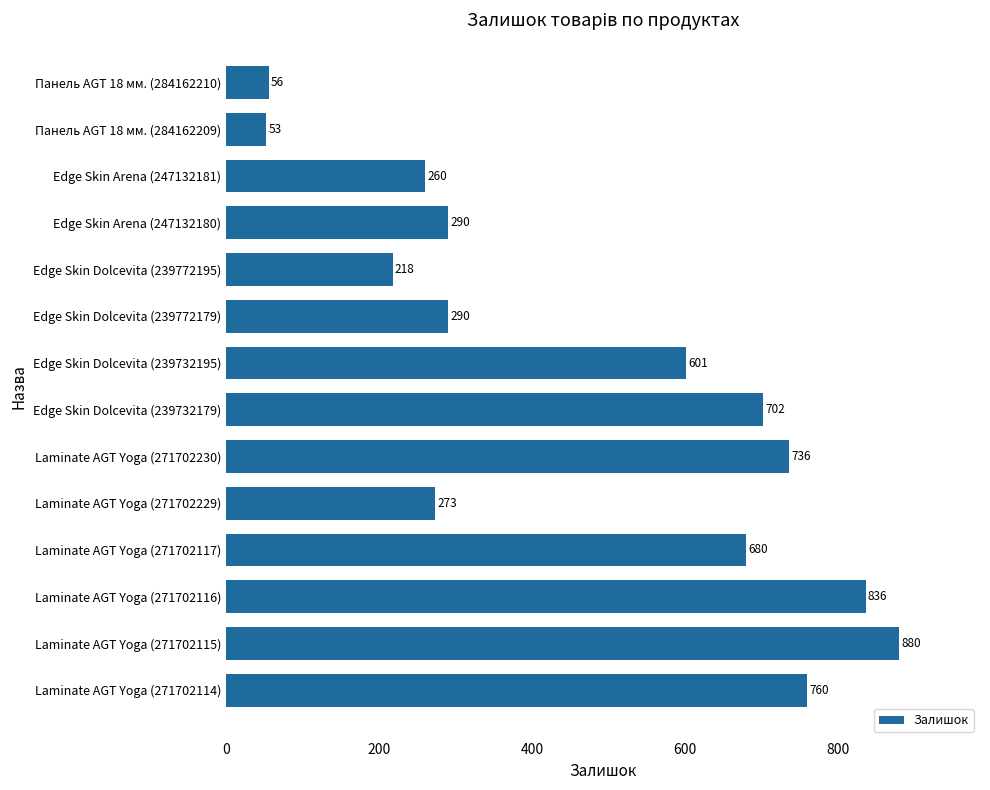

The chart shows a value of 380 at Edge Skin Arena (247132180). True or false?

False